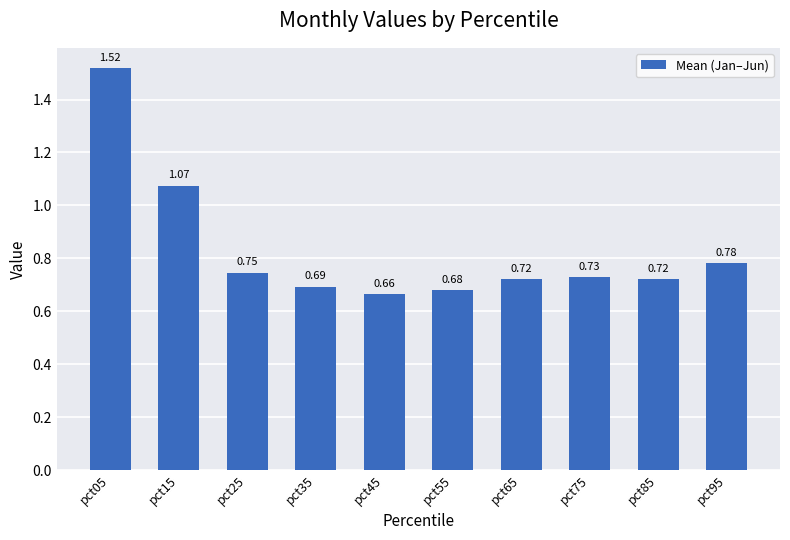

What is the sum of the values at pct05 and pct85?

2.2